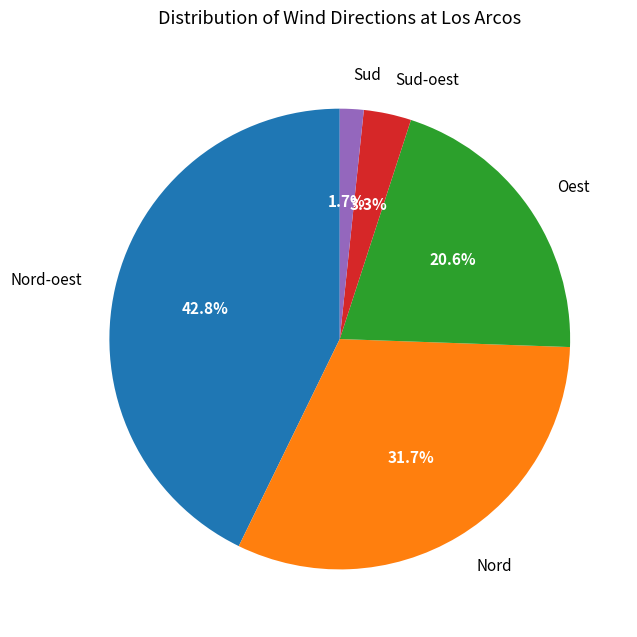

To the nearest percent, what is the average slice percentage?

20%